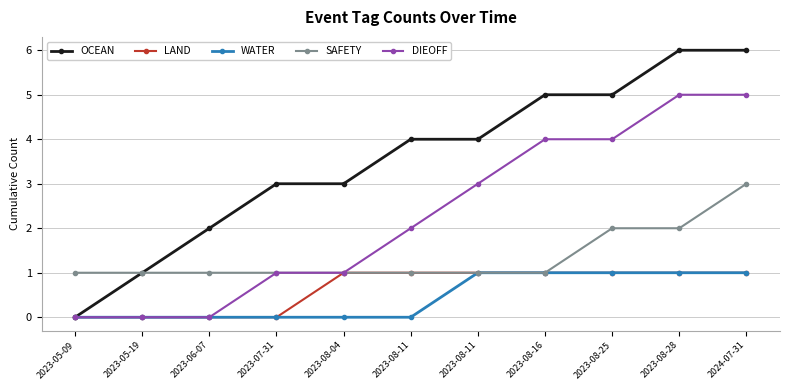

Rank the series at 2023-08-11 from lowest to highest value.

WATER, LAND, SAFETY, DIEOFF, OCEAN